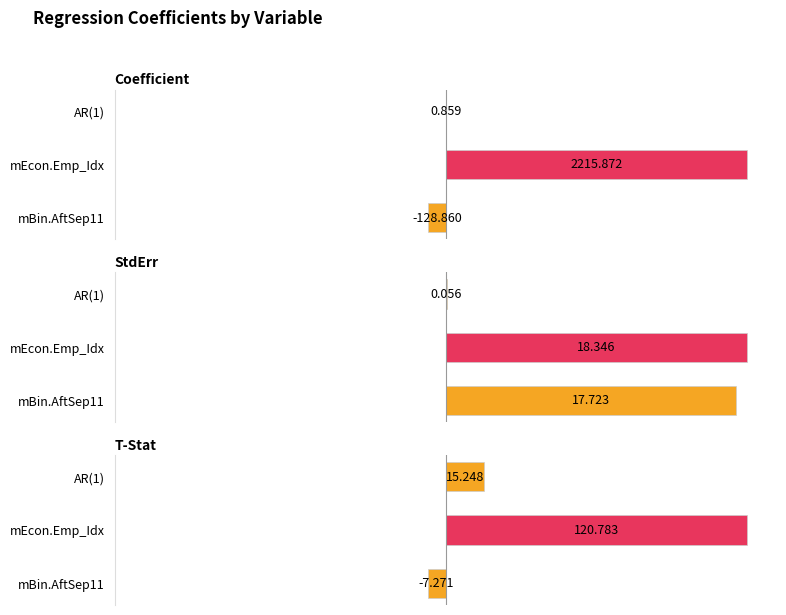

How many values in Coefficient are below zero?

1